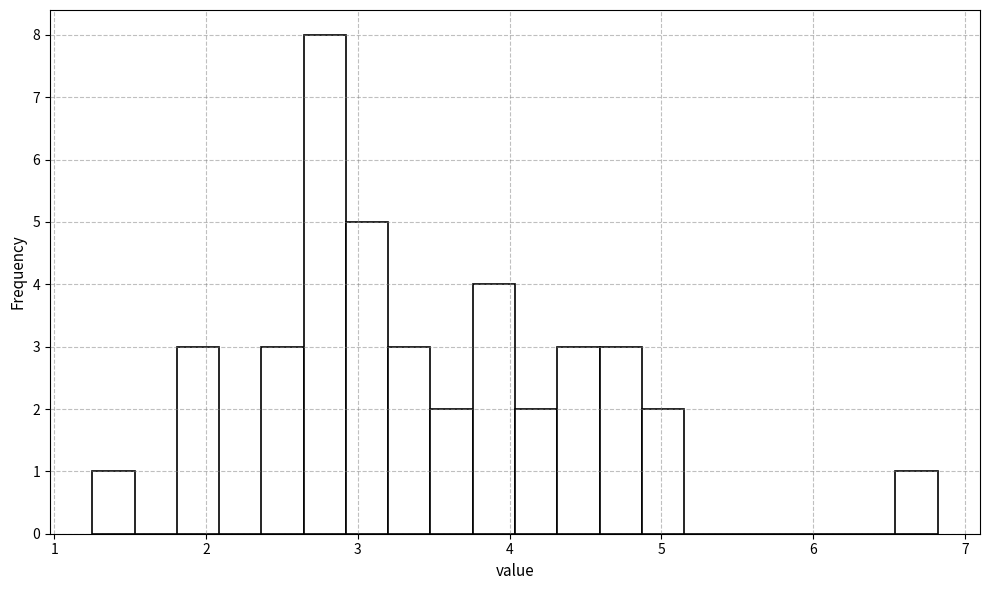

Read against the x-axis, roughly where is the centre of the tallest bar?

2.8